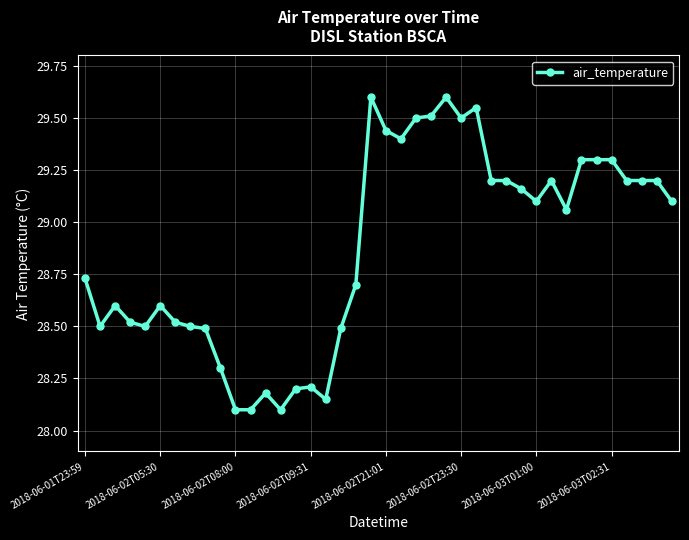

What is the sum of all values?

1155.1